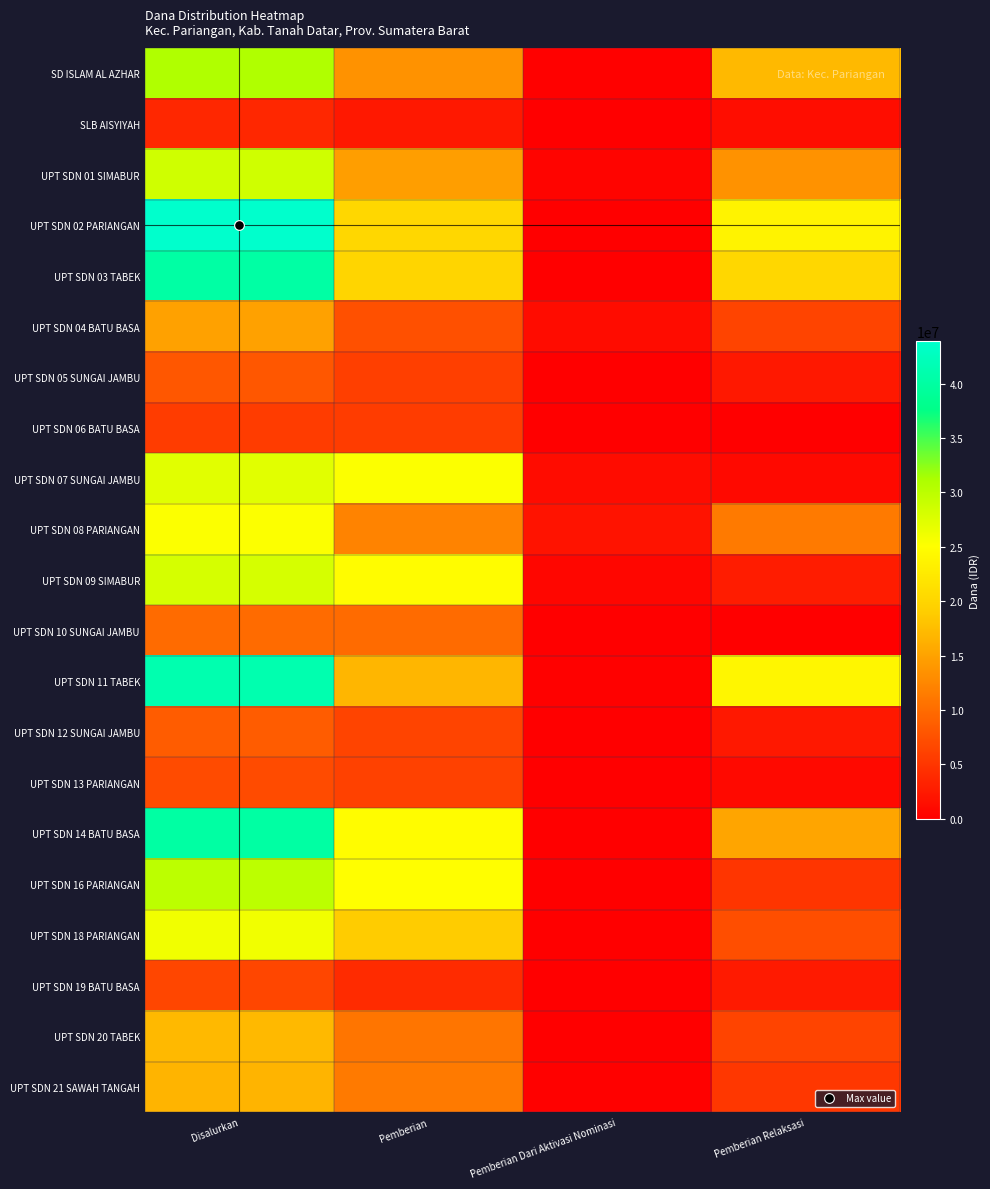

Reading left to right, list all the values displayed in this chart.

SD ISLAM AL AZHAR: Disalurkan=30825000	Pemberian=13500000	Pemberian Dari Aktivasi Nominasi=225000	Pemberian Relaksasi=17100000
SLB AISYIYAH: Disalurkan=3600000	Pemberian=2250000	Pemberian Dari Aktivasi Nominasi=0	Pemberian Relaksasi=1350000
UPT SDN 01 SIMABUR: Disalurkan=28575000	Pemberian=14625000	Pemberian Dari Aktivasi Nominasi=450000	Pemberian Relaksasi=13500000
UPT SDN 02 PARIANGAN: Disalurkan=43875000	Pemberian=20250000	Pemberian Dari Aktivasi Nominasi=0	Pemberian Relaksasi=23625000
UPT SDN 03 TABEK: Disalurkan=40275000	Pemberian=20025000	Pemberian Dari Aktivasi Nominasi=0	Pemberian Relaksasi=20250000
UPT SDN 04 BATU BASA: Disalurkan=14850000	Pemberian=7425000	Pemberian Dari Aktivasi Nominasi=1125000	Pemberian Relaksasi=6300000
UPT SDN 05 SUNGAI JAMBU: Disalurkan=8100000	Pemberian=5850000	Pemberian Dari Aktivasi Nominasi=0	Pemberian Relaksasi=2250000
UPT SDN 06 BATU BASA: Disalurkan=5625000	Pemberian=5625000	Pemberian Dari Aktivasi Nominasi=0	Pemberian Relaksasi=0
UPT SDN 07 SUNGAI JAMBU: Disalurkan=27225000	Pemberian=25200000	Pemberian Dari Aktivasi Nominasi=1125000	Pemberian Relaksasi=900000
UPT SDN 08 PARIANGAN: Disalurkan=25200000	Pemberian=12150000	Pemberian Dari Aktivasi Nominasi=1800000	Pemberian Relaksasi=11250000
UPT SDN 09 SIMABUR: Disalurkan=28125000	Pemberian=24750000	Pemberian Dari Aktivasi Nominasi=675000	Pemberian Relaksasi=2700000
UPT SDN 10 SUNGAI JAMBU: Disalurkan=9900000	Pemberian=9900000	Pemberian Dari Aktivasi Nominasi=0	Pemberian Relaksasi=0
UPT SDN 11 TABEK: Disalurkan=41175000	Pemberian=16875000	Pemberian Dari Aktivasi Nominasi=225000	Pemberian Relaksasi=24075000
UPT SDN 12 SUNGAI JAMBU: Disalurkan=8550000	Pemberian=6300000	Pemberian Dari Aktivasi Nominasi=0	Pemberian Relaksasi=2250000
UPT SDN 13 PARIANGAN: Disalurkan=6975000	Pemberian=6075000	Pemberian Dari Aktivasi Nominasi=0	Pemberian Relaksasi=900000
UPT SDN 14 BATU BASA: Disalurkan=40050000	Pemberian=24750000	Pemberian Dari Aktivasi Nominasi=0	Pemberian Relaksasi=15300000
UPT SDN 16 PARIANGAN: Disalurkan=29925000	Pemberian=24975000	Pemberian Dari Aktivasi Nominasi=0	Pemberian Relaksasi=4950000
UPT SDN 18 PARIANGAN: Disalurkan=26100000	Pemberian=18900000	Pemberian Dari Aktivasi Nominasi=0	Pemberian Relaksasi=7200000
UPT SDN 19 BATU BASA: Disalurkan=6525000	Pemberian=4050000	Pemberian Dari Aktivasi Nominasi=0	Pemberian Relaksasi=2475000
UPT SDN 20 TABEK: Disalurkan=17100000	Pemberian=10800000	Pemberian Dari Aktivasi Nominasi=0	Pemberian Relaksasi=6300000
UPT SDN 21 SAWAH TANGAH: Disalurkan=16650000	Pemberian=11250000	Pemberian Dari Aktivasi Nominasi=225000	Pemberian Relaksasi=5175000